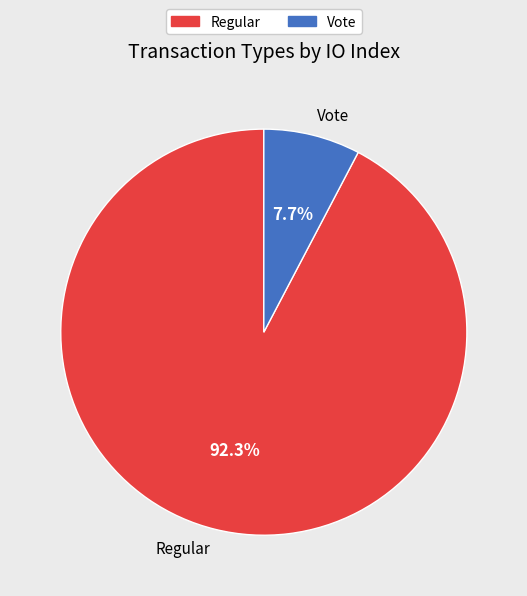

To the nearest percent, what is the average slice percentage?

50%